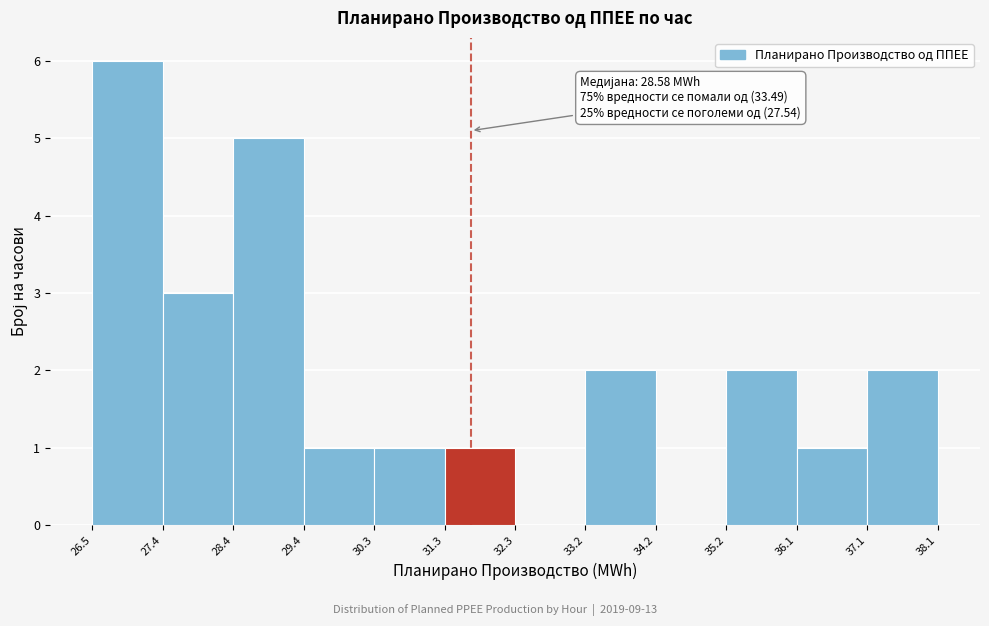

Over which range of the x-axis is the bar tallest?

26.5 to 27.4